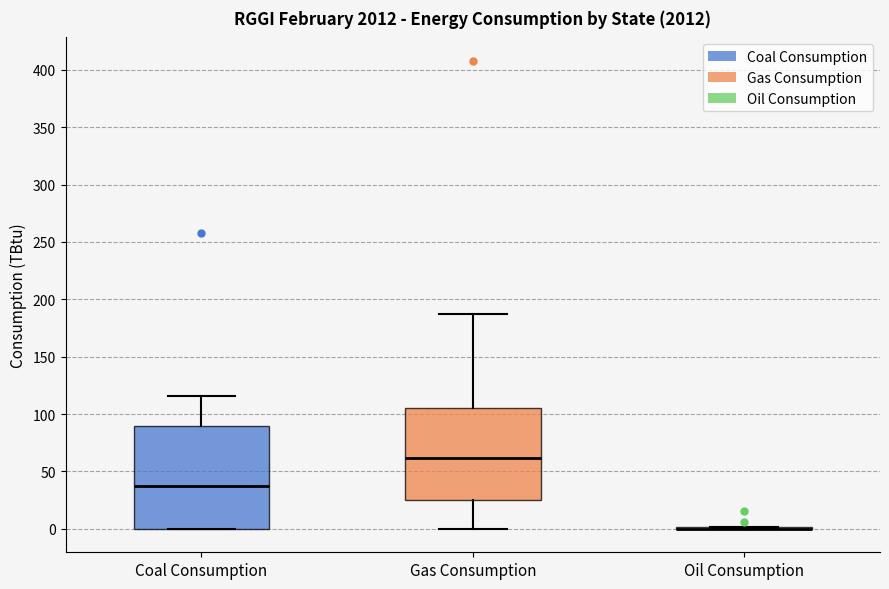

Which box is the tallest, from its lower edge to its upper edge?

Coal Consumption